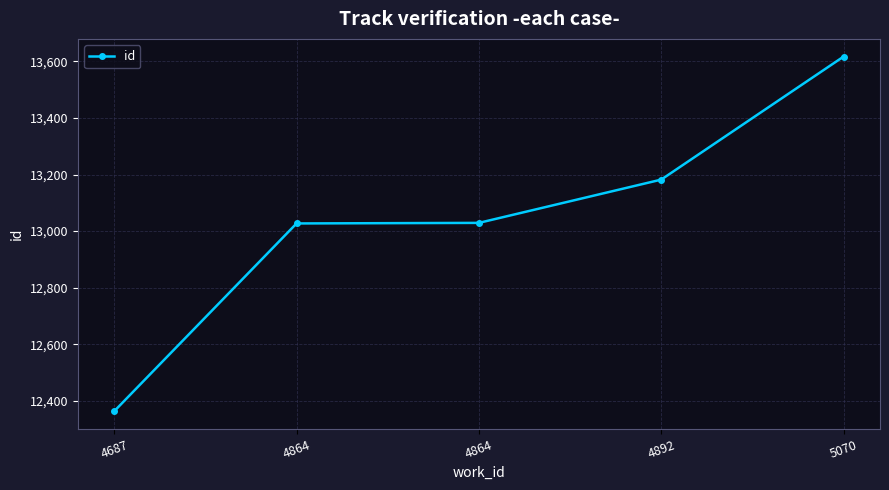

How many lines are shown in the chart?

1